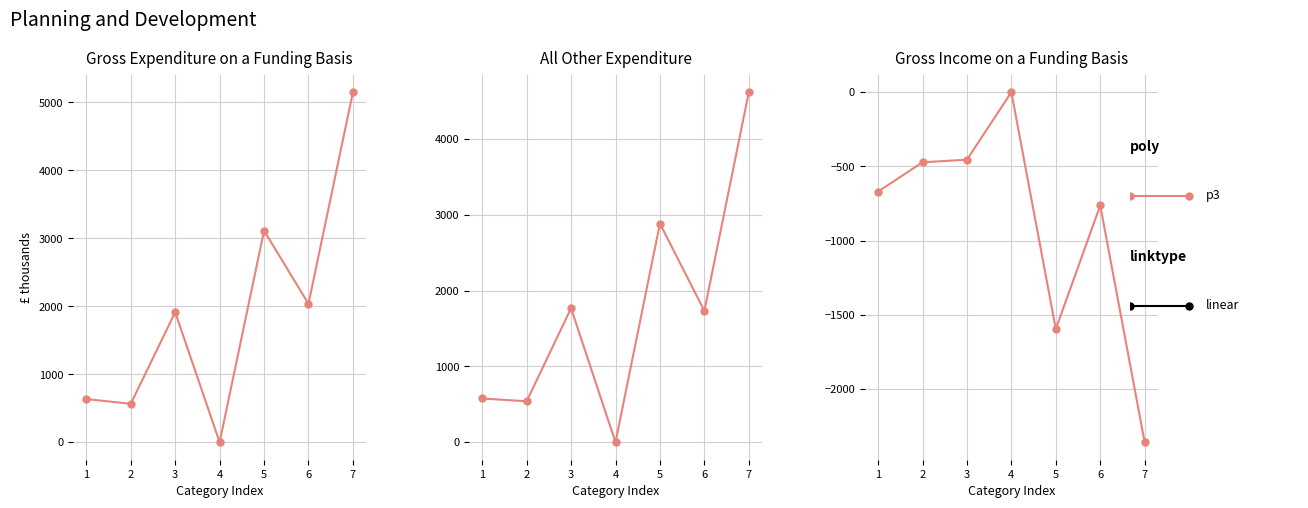

How many negative values are there?

6